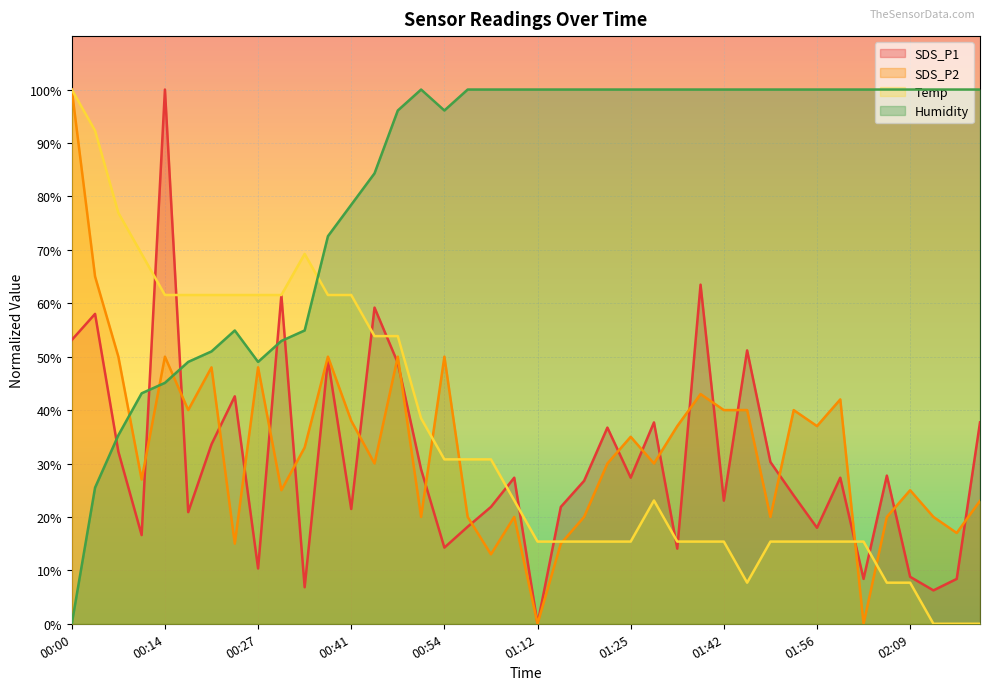

What is the maximum value shown in the chart?

100.0